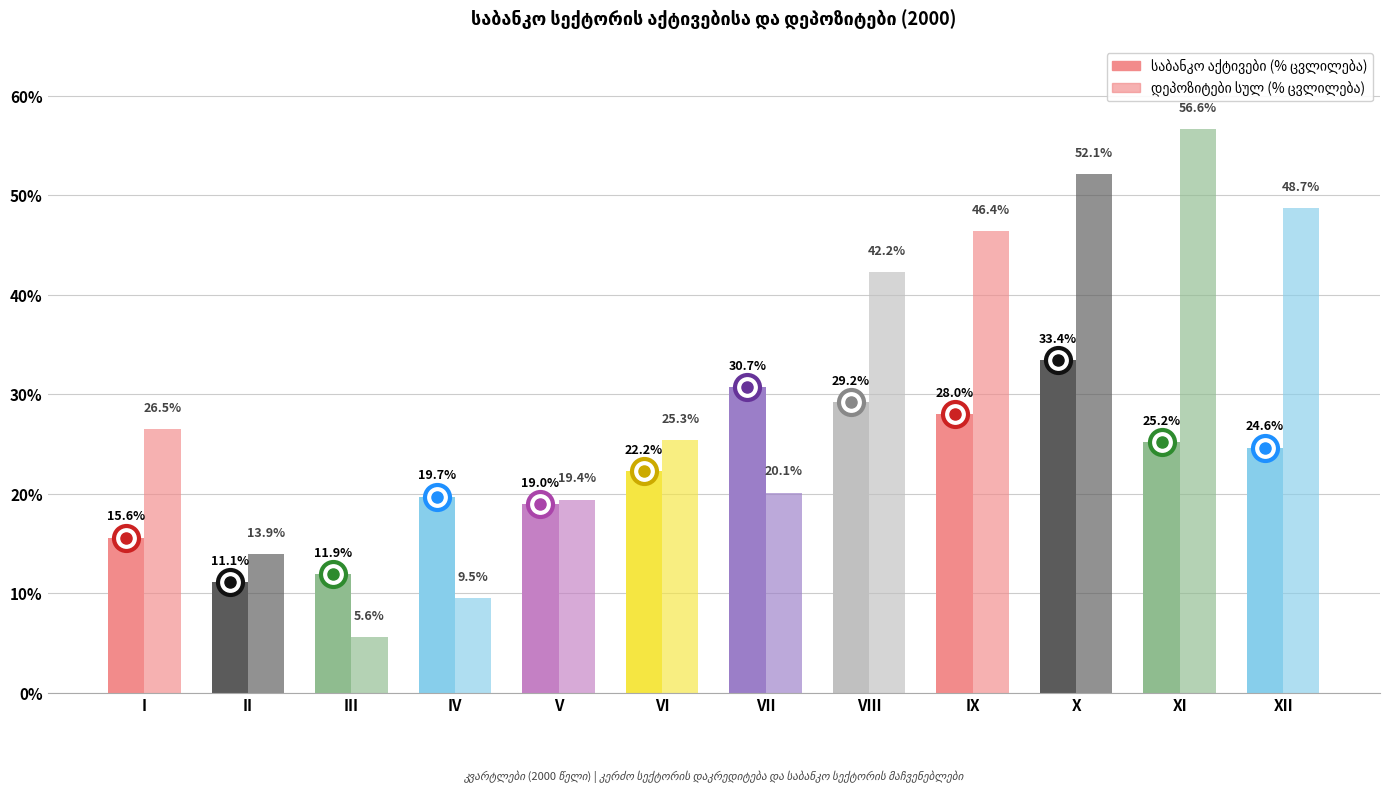

What is the value of the დეპოზიტები სულ bar at the 11th from the left?

56.6